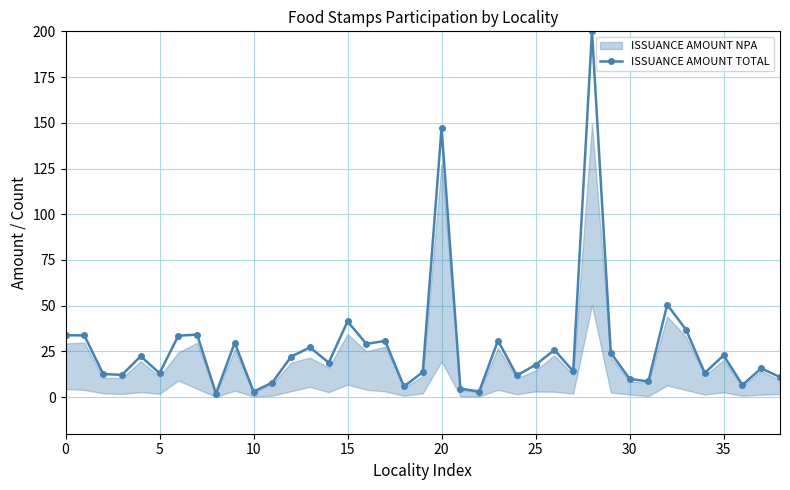

How many values in the ISSUANCE AMOUNT TOTAL series are below 18?

19